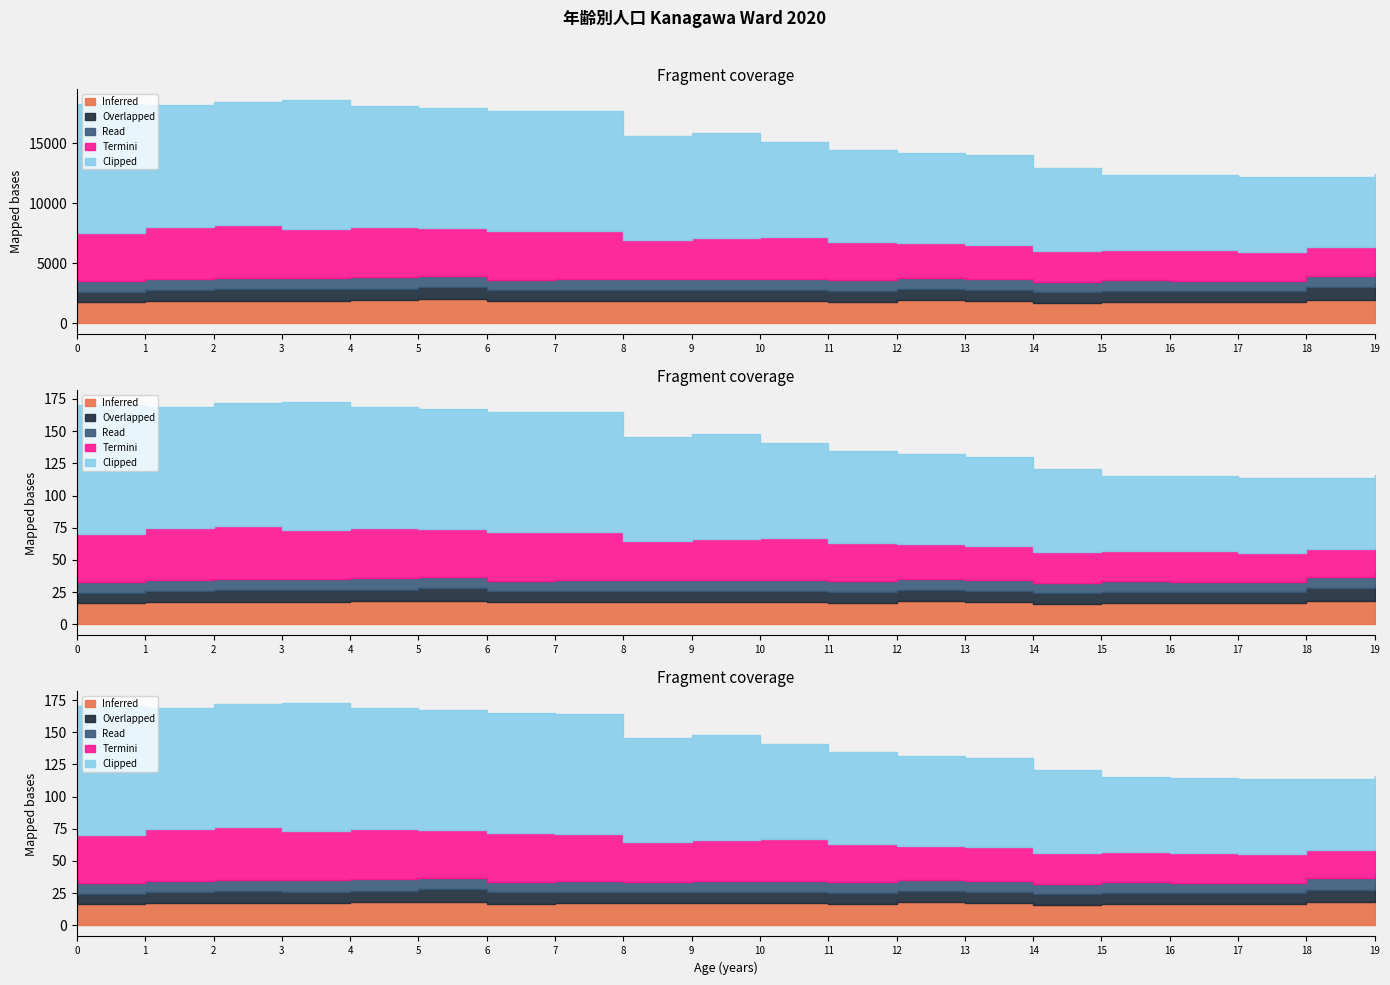

Between 1 and 13, which is larger?

13